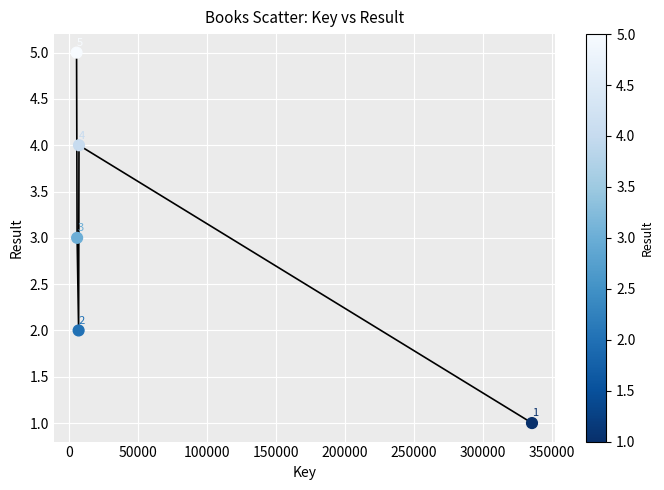

What is the average X value?

72383